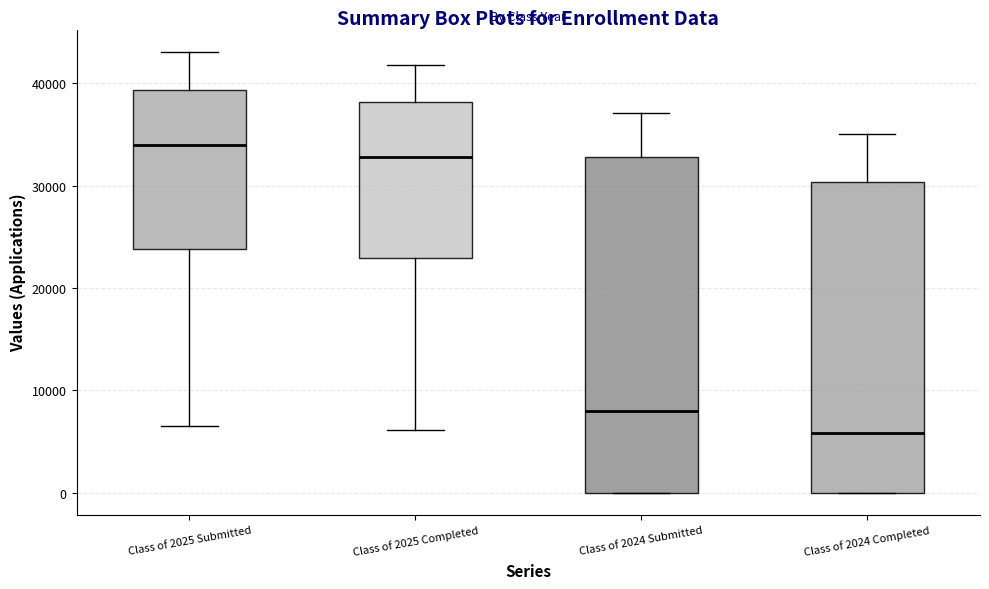

Which box is the tallest, from its lower edge to its upper edge?

Class of 2024 Submitted